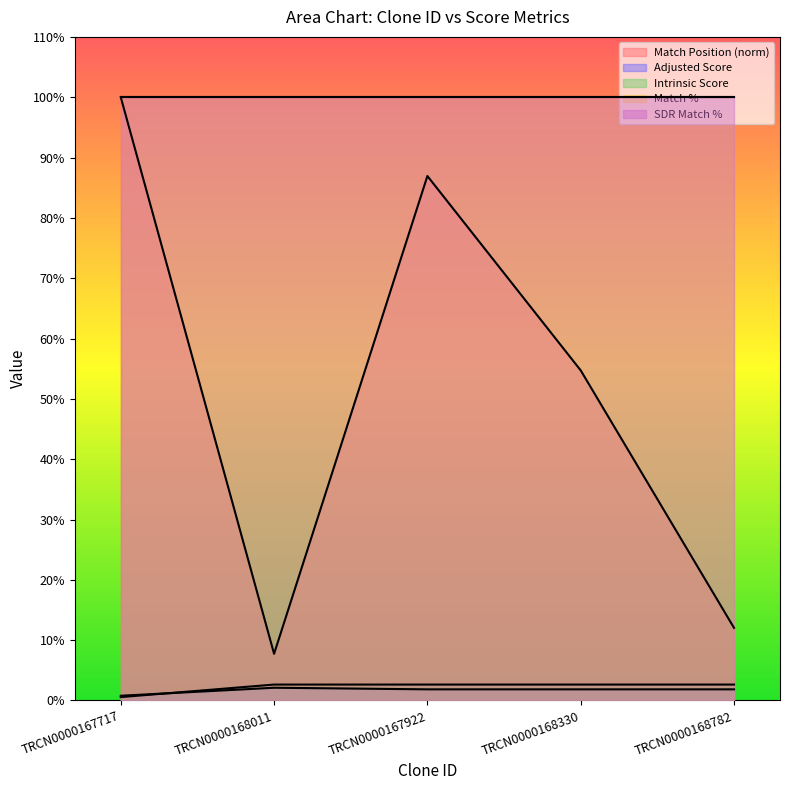

How many categories are shown in the chart?

5